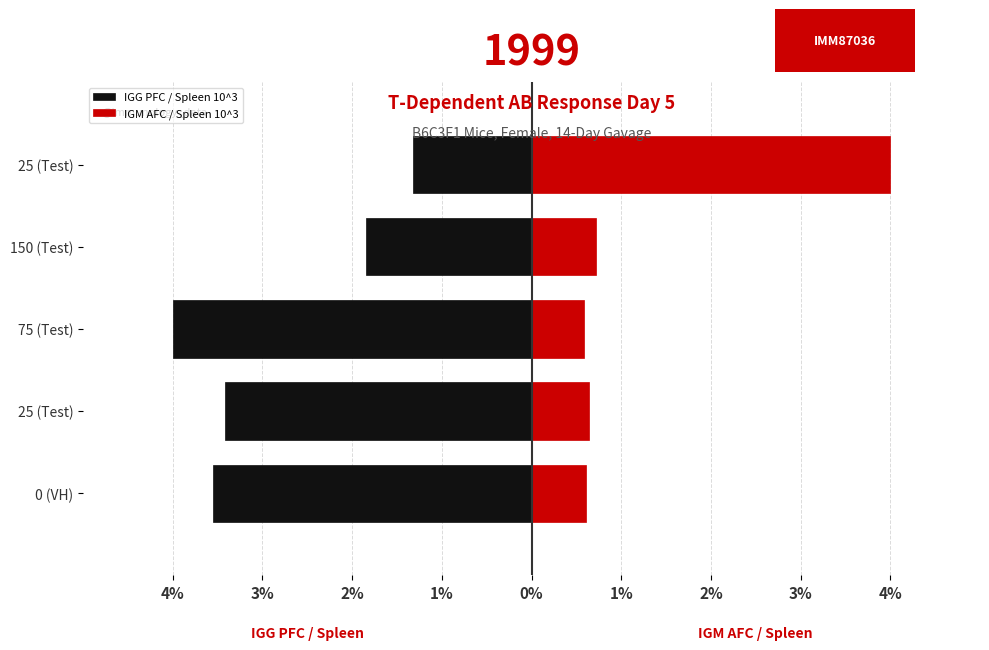

Between 75 (Test) and 150 (Test), which series saw the biggest shift?

IGG PFC / Spleen 10^3